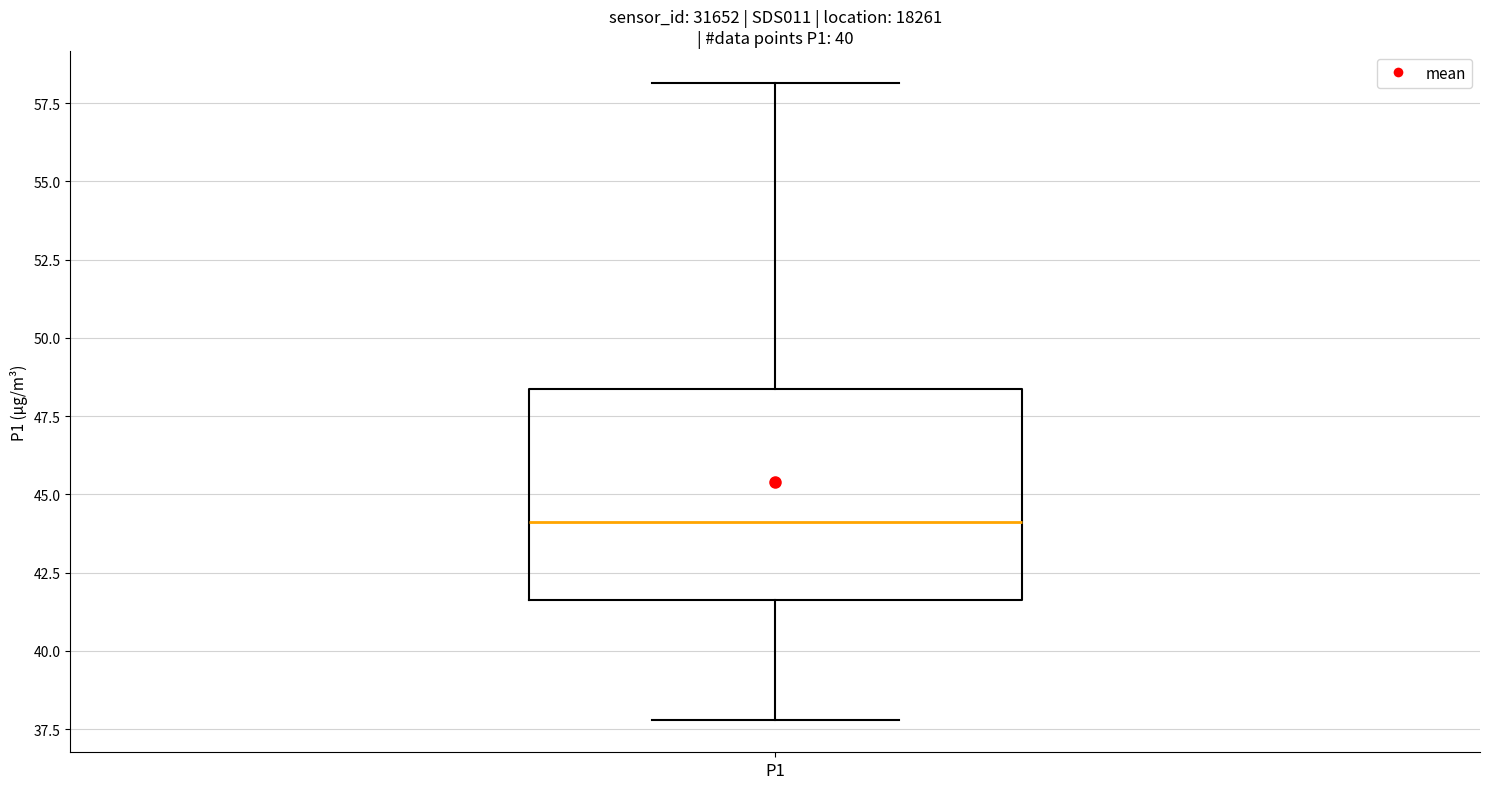

Transcribe this box plot: give where the median line is, the range the box spans, and where the two whiskers end, as read against the y-axis. The values are not printed on the chart, so give them approximately, as read against the axis.

median 44.0, box 41.5 to 48.5, whiskers 38.0 to 58.0